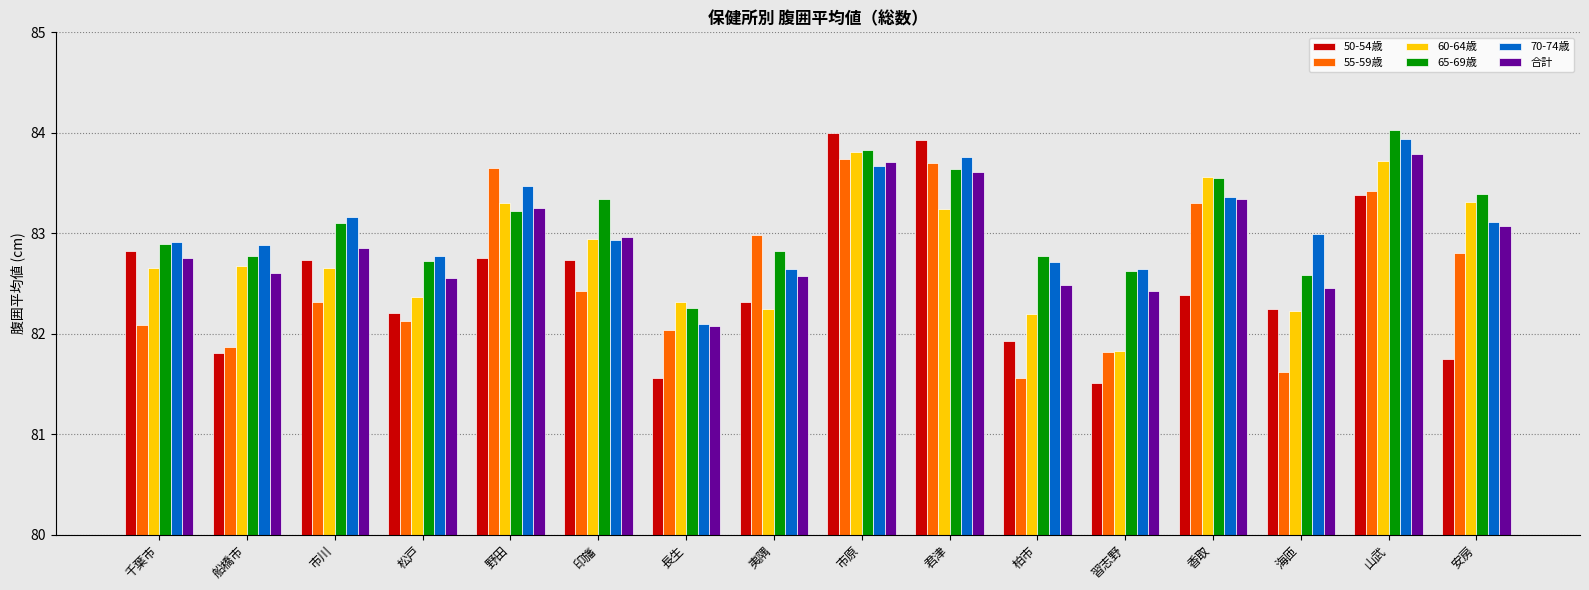

What are all the series names shown in the legend?

50-54歳, 55-59歳, 60-64歳, 65-69歳, 70-74歳, 合計